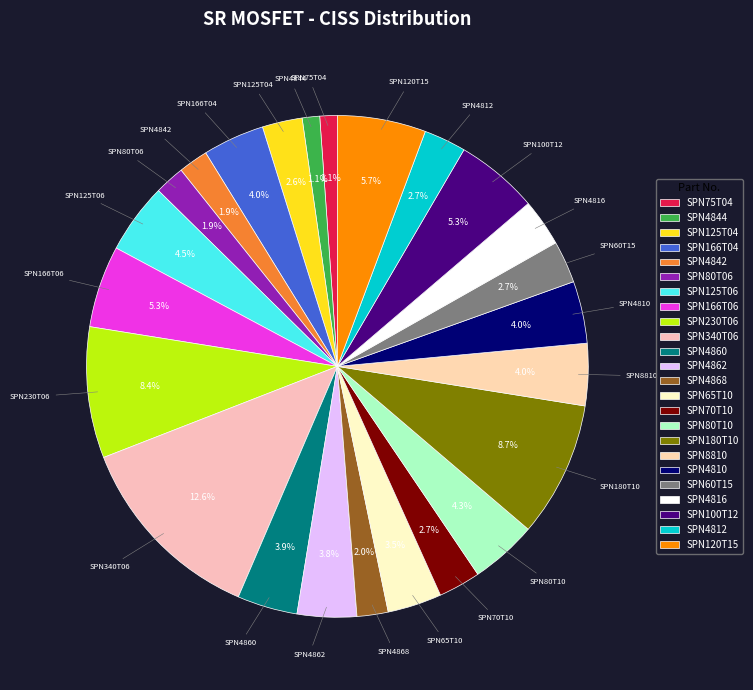

How many segments does this pie chart have?

24